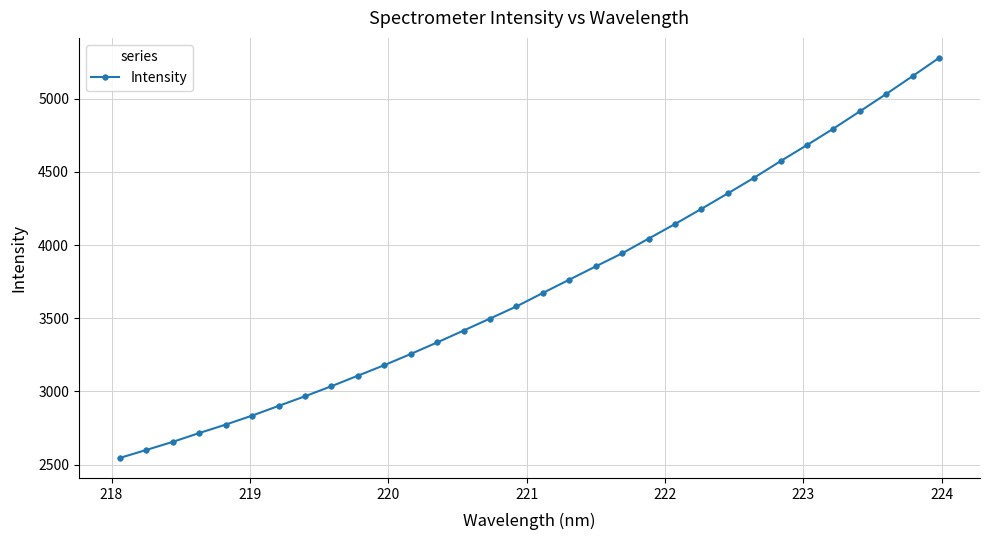

What is the maximum value shown in the chart?

5278.3